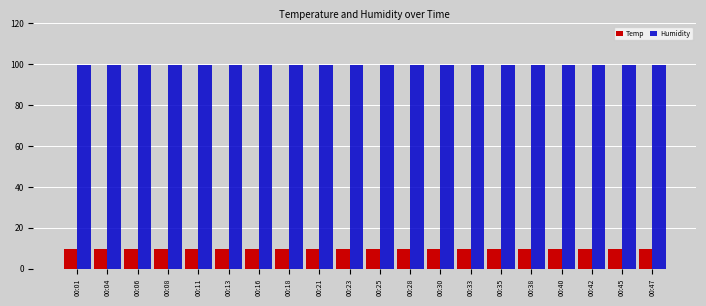

What is the value of the Humidity bar at the 4th from the left?

99.9